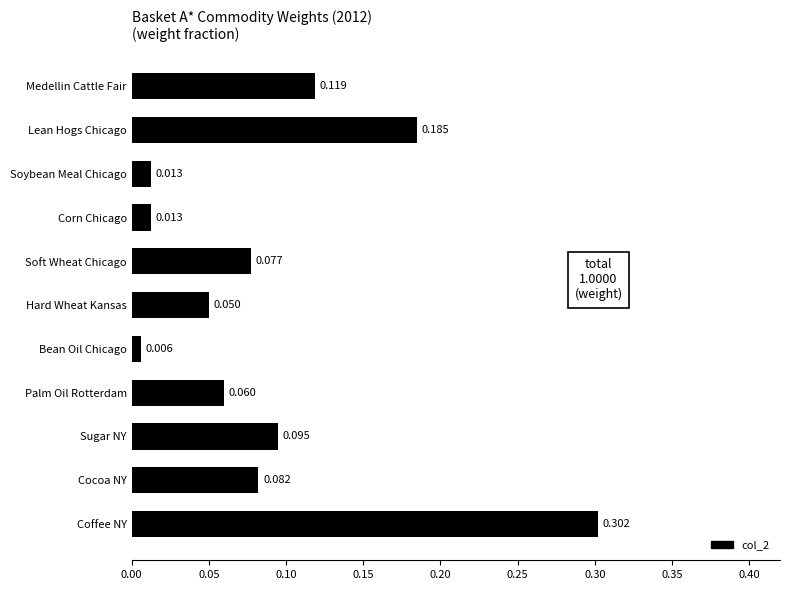

What is the label of the 5th bar from the bottom?

Bean Oil Chicago